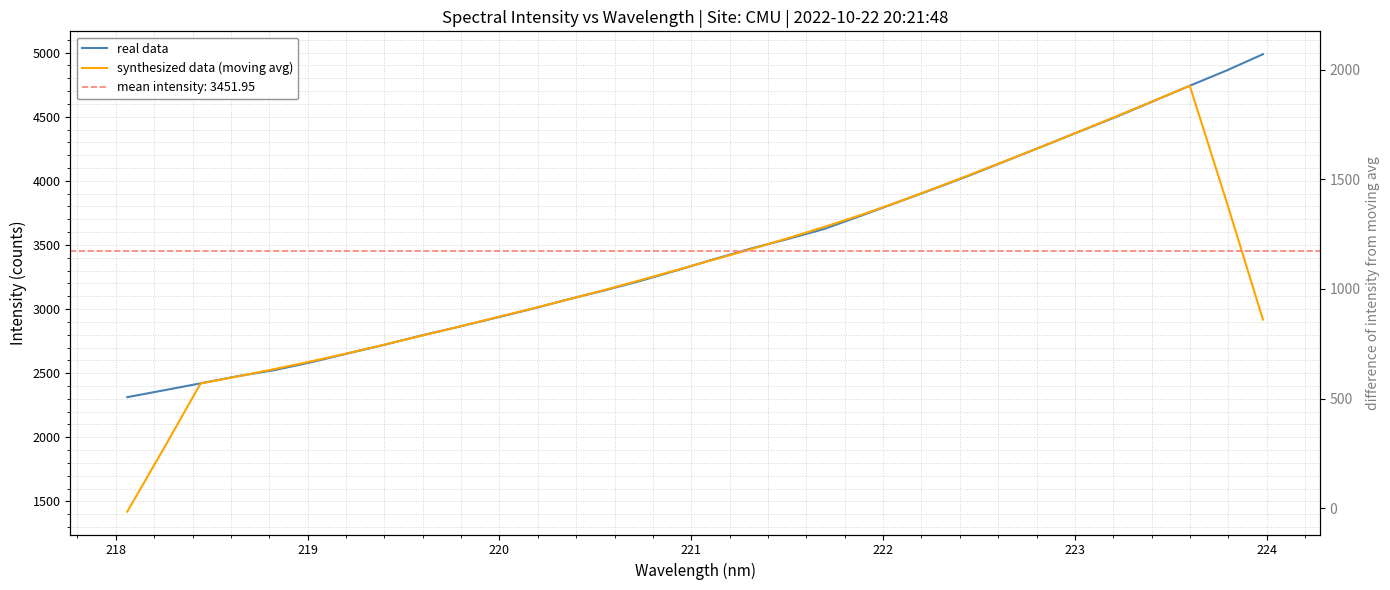

What is the value of the real data point at the 21st from the left?

3725.7